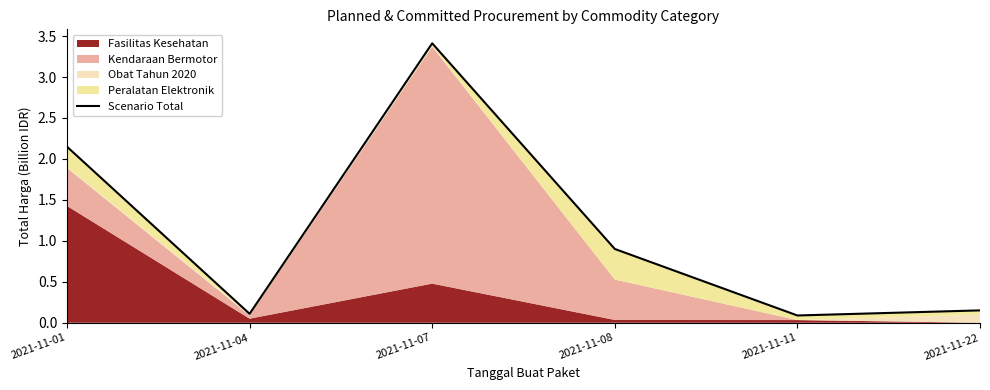

What is the value of the 3rd point from the left?

3.4